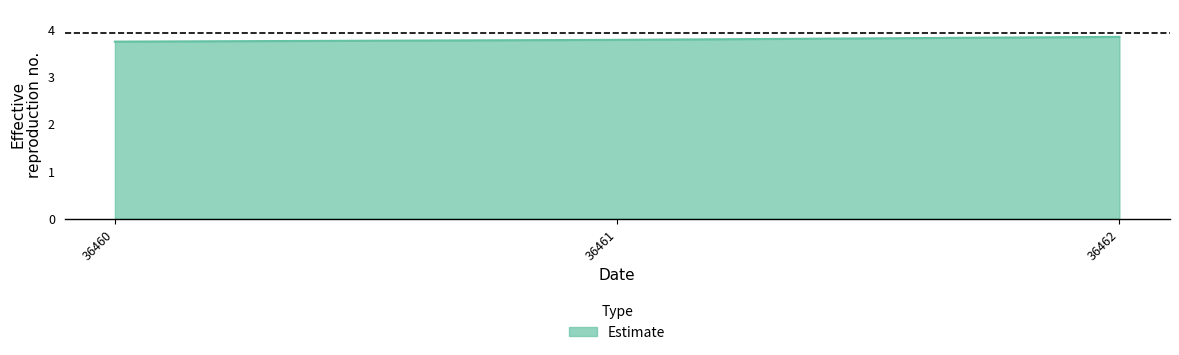

Is it true that the value at 36460 is 0.9?

False